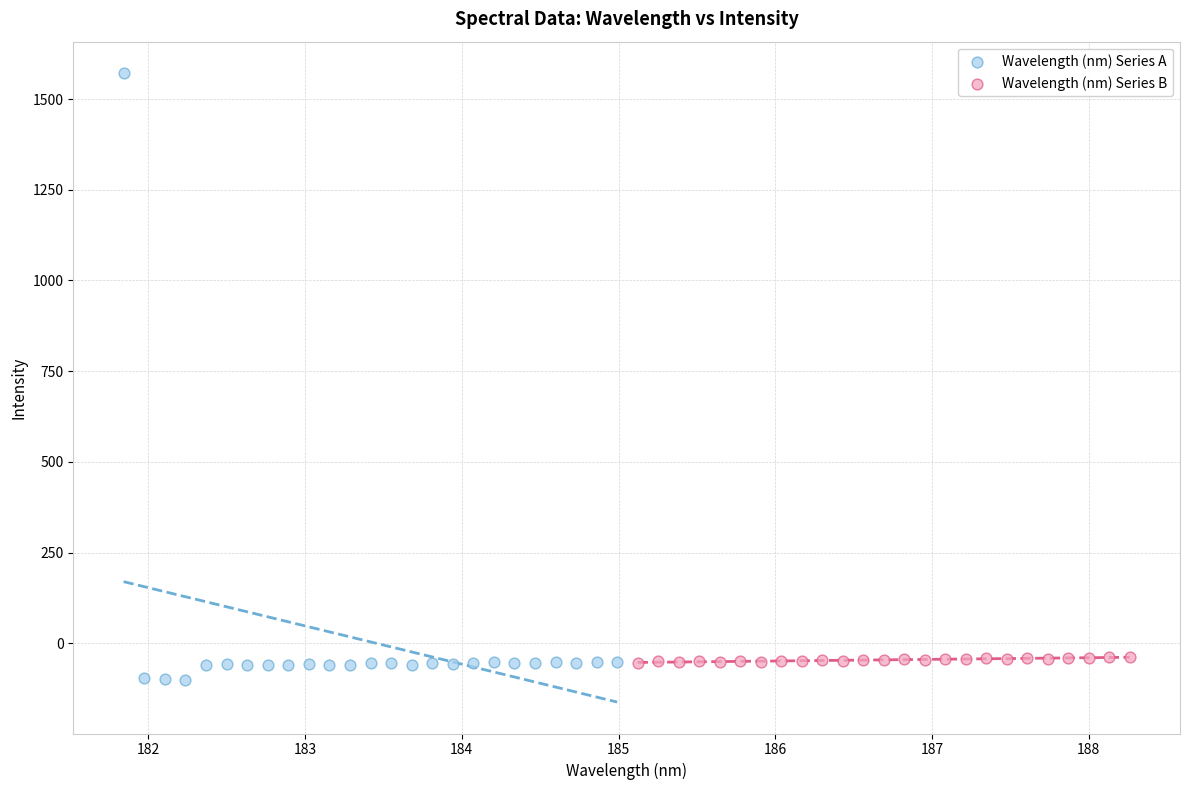

Which series contains the highest Y value?

Wavelength (nm) Series A